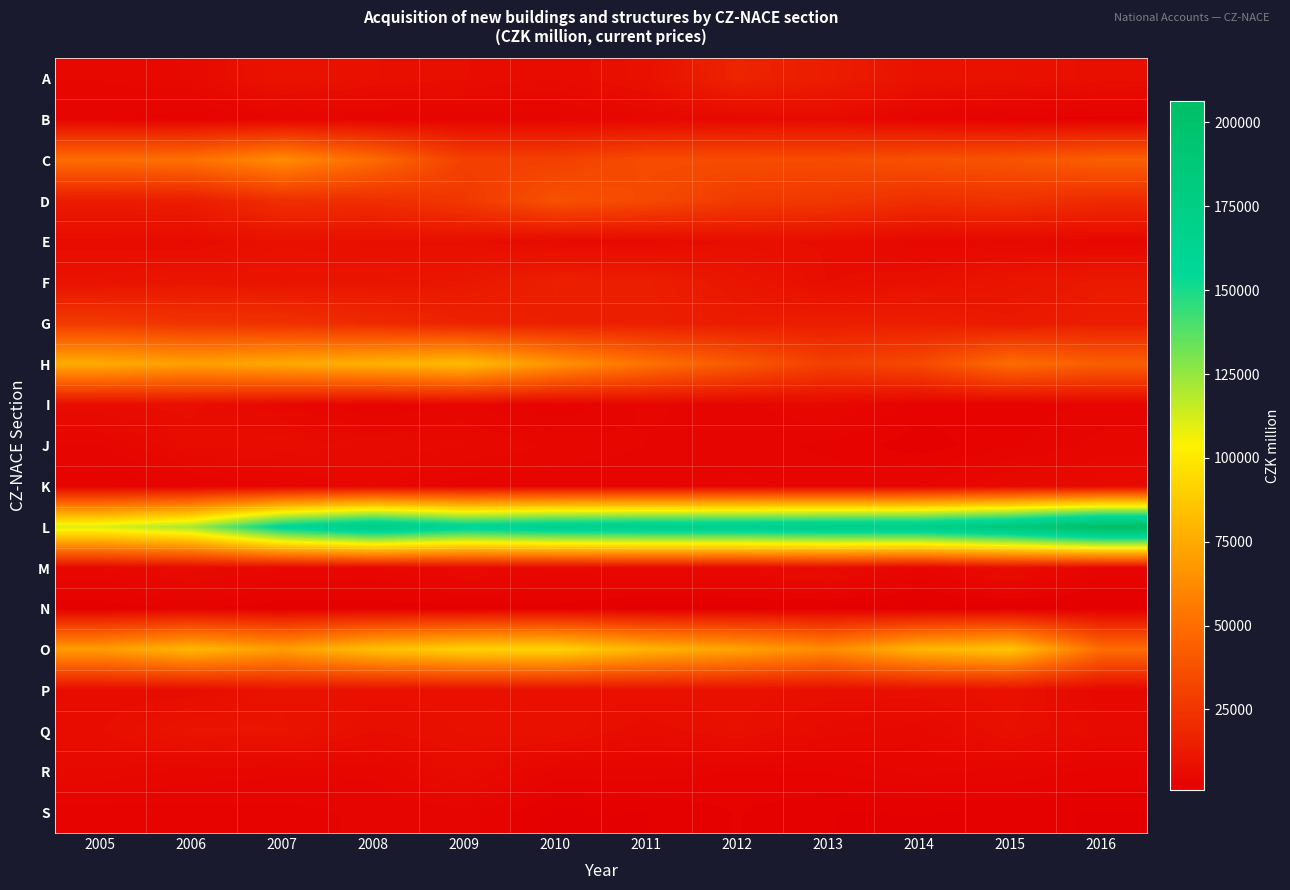

What is the total value across all series at 2008?

502481